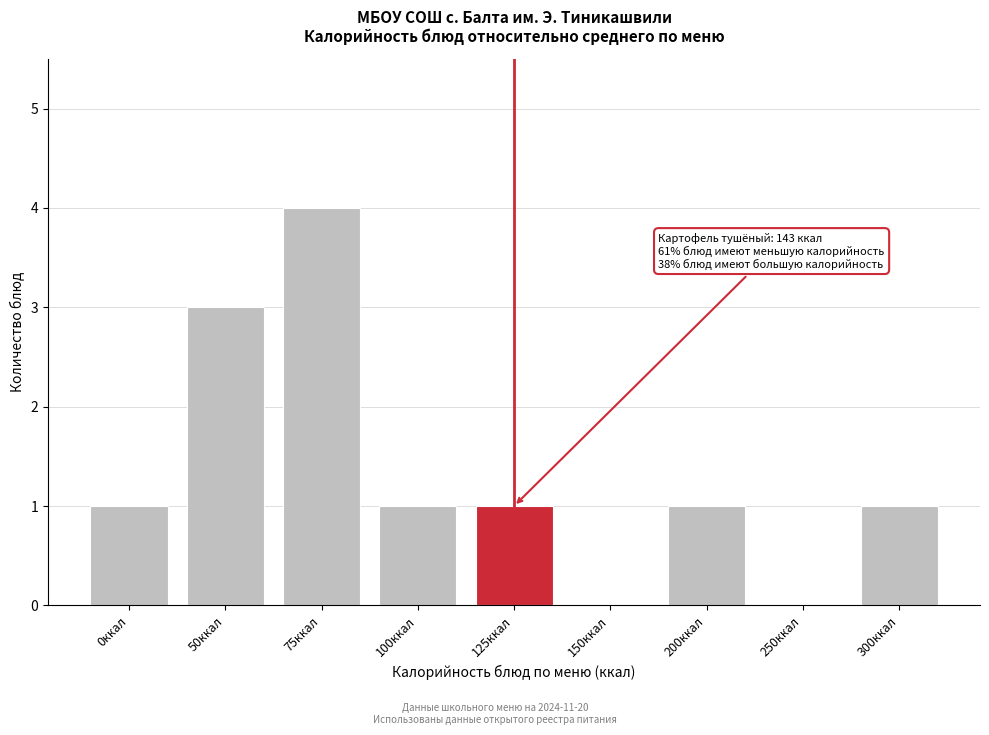

Reading left to right, list all the values displayed in this chart.

0ккал=1	50ккал=3	75ккал=4	100ккал=1	125ккал=1	150ккал=0	200ккал=1	250ккал=0	300ккал=1